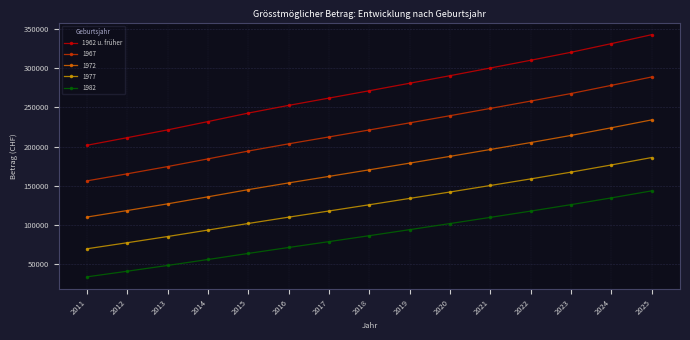

What is the sum of the 1967 values at 2020 and 2024?

517410